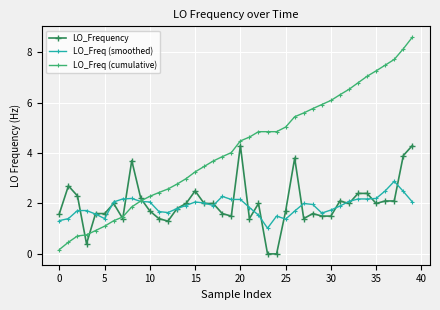

True or false: LO_Frequency and LO_Freq (cumulative) cross at least once.

True